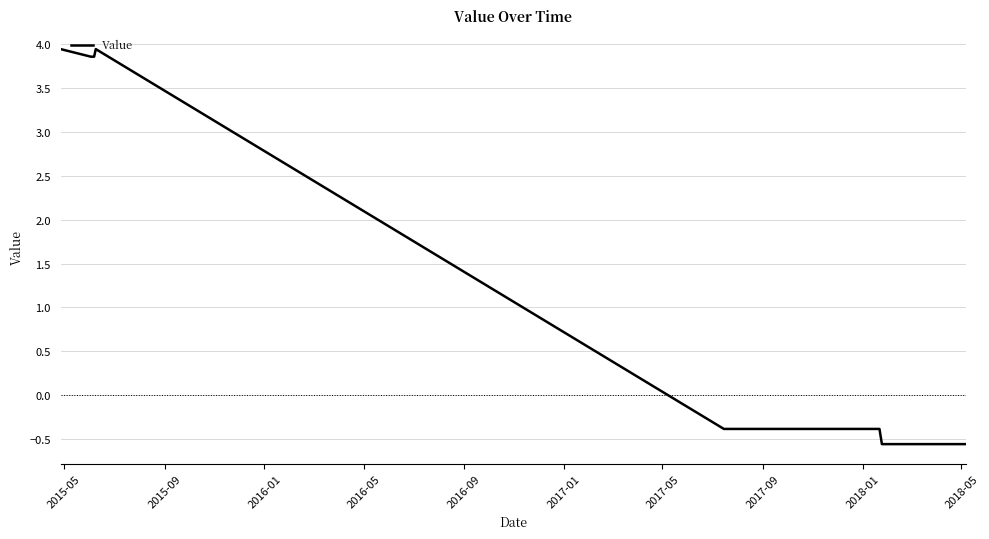

How many lines are shown in the chart?

1